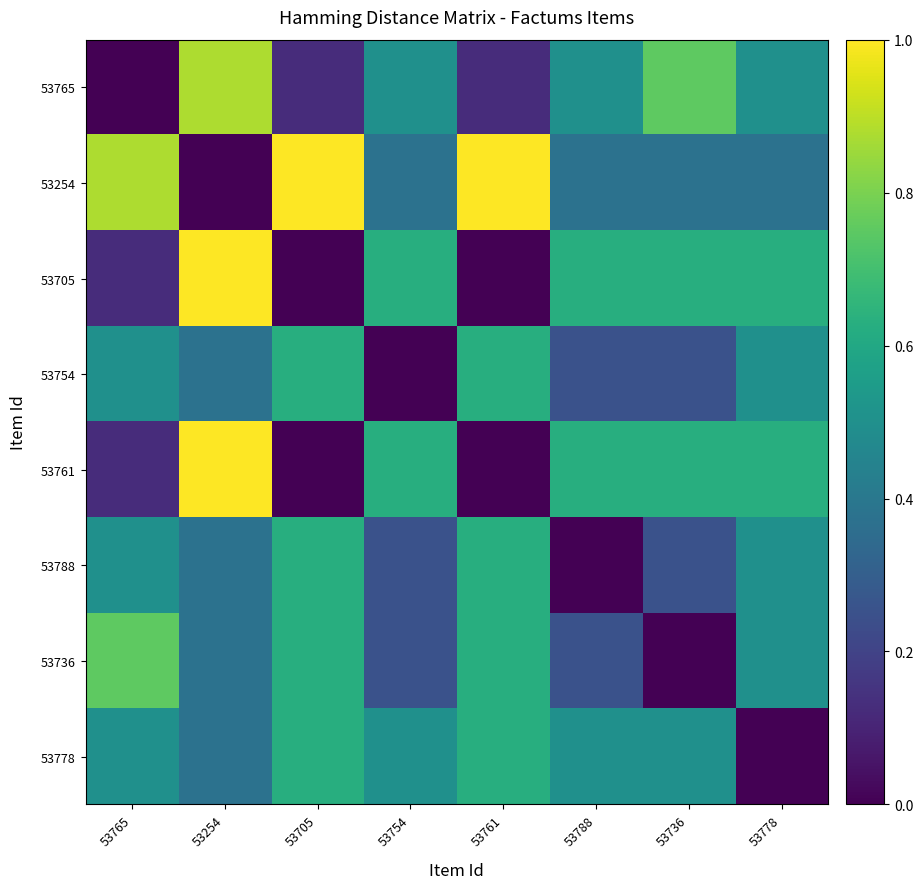

Reading left to right, list all the values displayed in this chart.

53765: 53765=0.0	53254=0.9	53705=0.1	53754=0.5	53761=0.1	53788=0.5	53736=0.8	53778=0.5
53254: 53765=0.9	53254=0.0	53705=1.0	53754=0.4	53761=1.0	53788=0.4	53736=0.4	53778=0.4
53705: 53765=0.1	53254=1.0	53705=0.0	53754=0.6	53761=0.0	53788=0.6	53736=0.6	53778=0.6
53754: 53765=0.5	53254=0.4	53705=0.6	53754=0.0	53761=0.6	53788=0.2	53736=0.2	53778=0.5
53761: 53765=0.1	53254=1.0	53705=0.0	53754=0.6	53761=0.0	53788=0.6	53736=0.6	53778=0.6
53788: 53765=0.5	53254=0.4	53705=0.6	53754=0.2	53761=0.6	53788=0.0	53736=0.2	53778=0.5
53736: 53765=0.8	53254=0.4	53705=0.6	53754=0.2	53761=0.6	53788=0.2	53736=0.0	53778=0.5
53778: 53765=0.5	53254=0.4	53705=0.6	53754=0.5	53761=0.6	53788=0.5	53736=0.5	53778=0.0